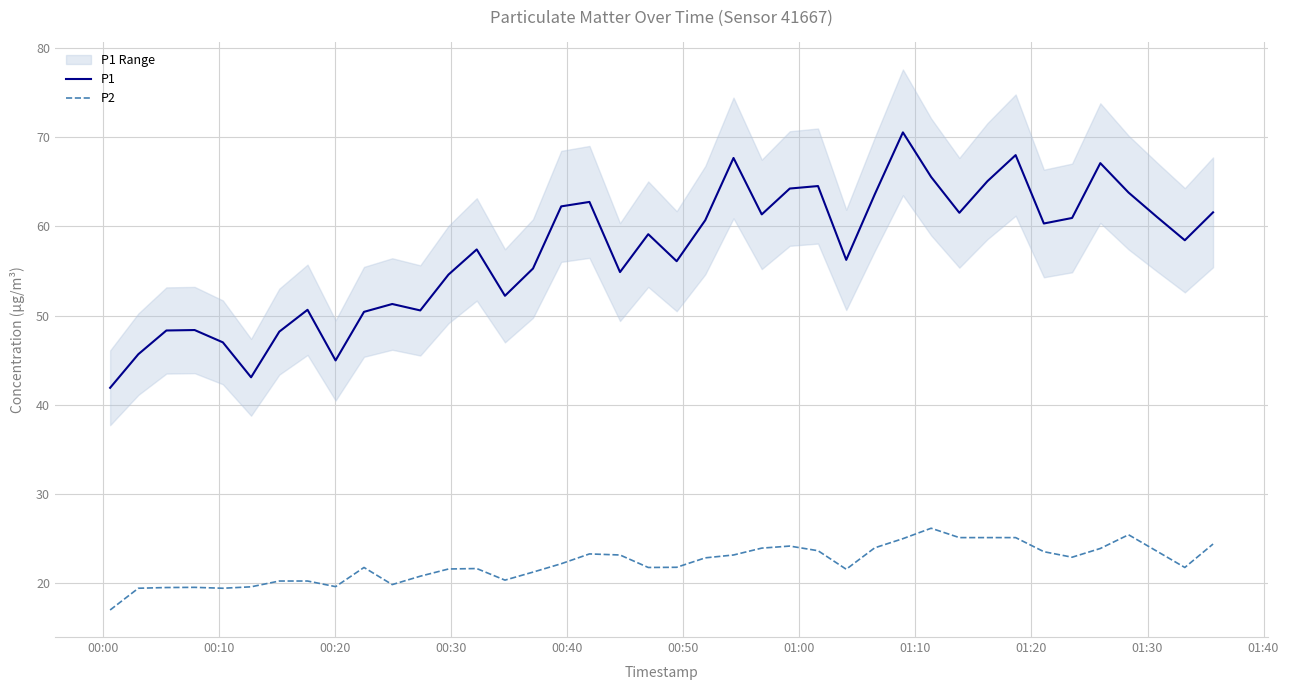

What is the lowest value of the P2 series?

17.0